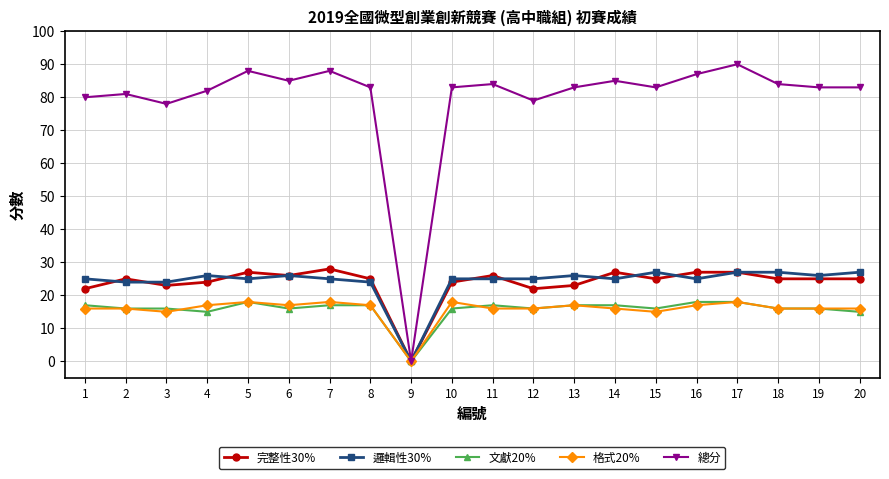

What is the difference between the highest and lowest values at 16?

70